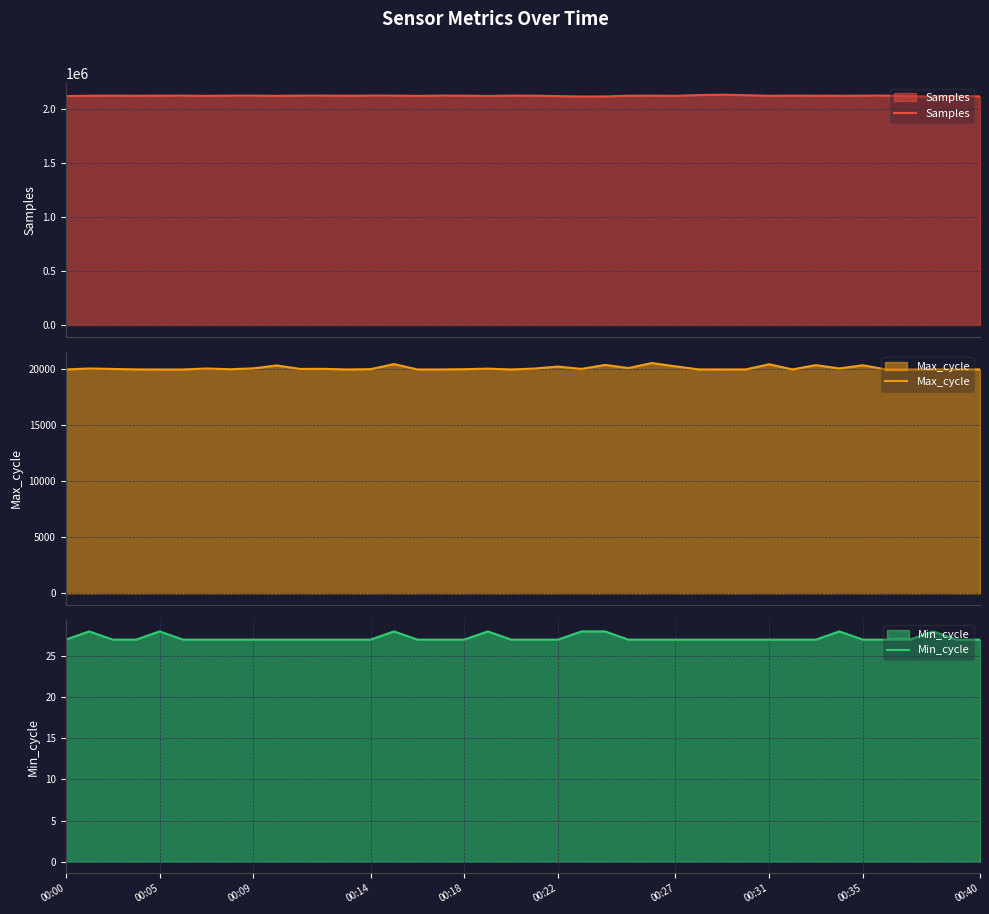

At which category does the chart reach its minimum across all series?

00:00